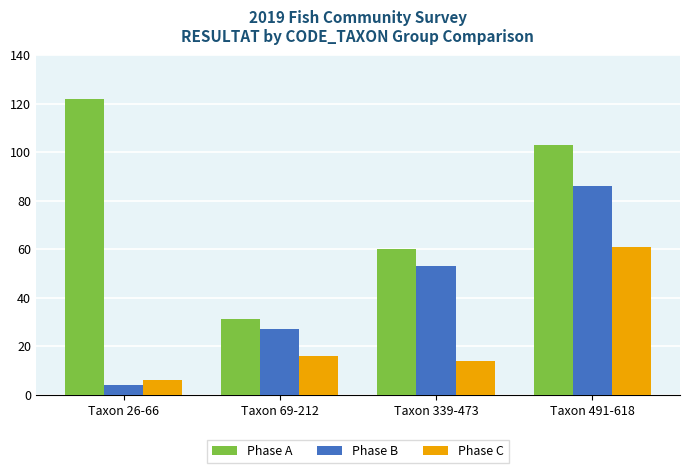

Which series changed the most between Taxon 69-212 and Taxon 491-618?

Phase A